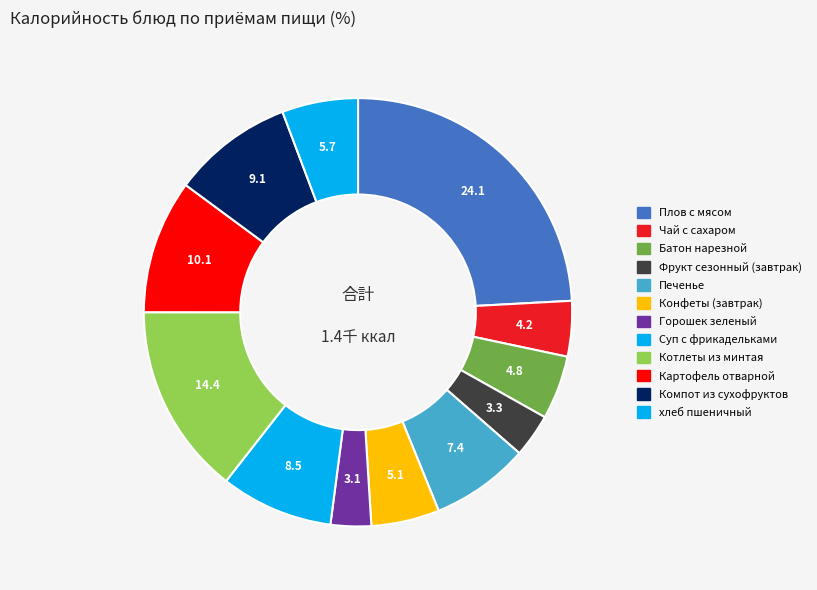

Do Плов с мясом and Батон нарезной together represent more than half of the pie?

No